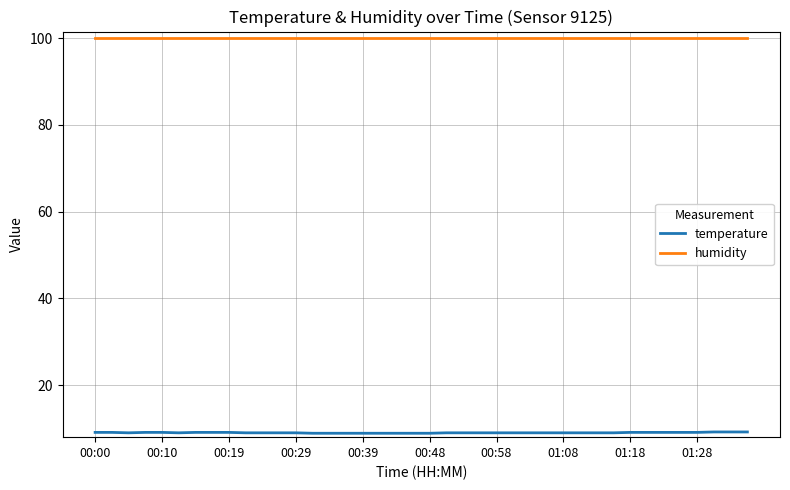

True or false: temperature and humidity intersect in this chart.

False